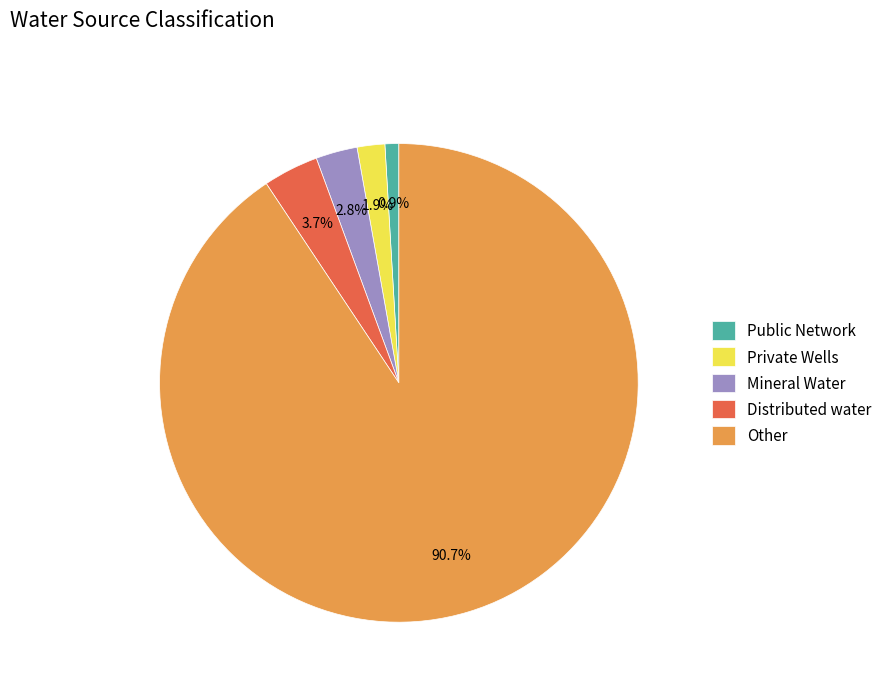

Which category has the smallest portion of the pie?

Public Network